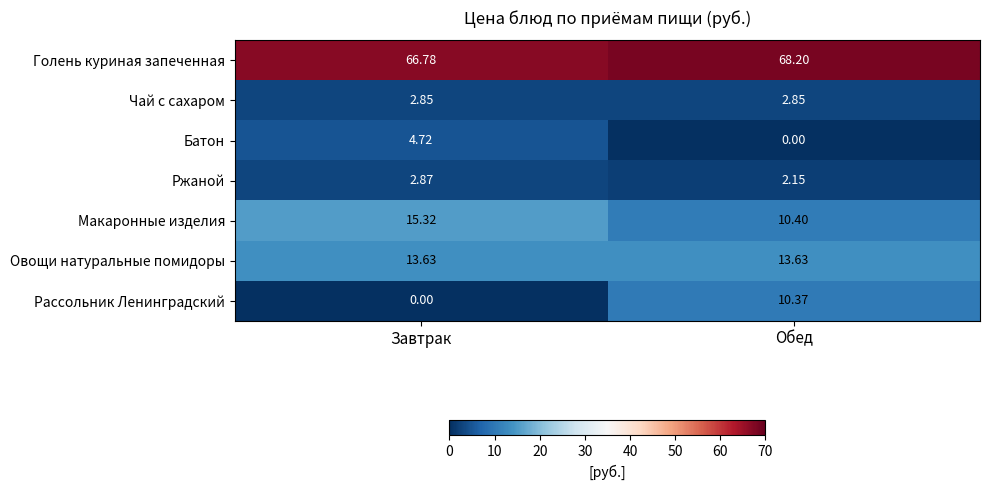

Between Завтрак and Обед, which series saw the biggest shift?

Рассольник Ленинградский